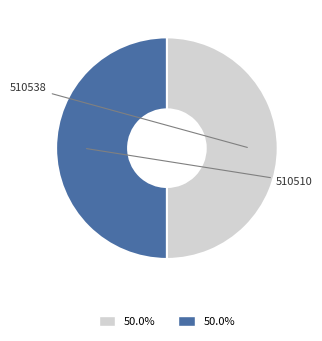

How many slices are in this pie chart?

2